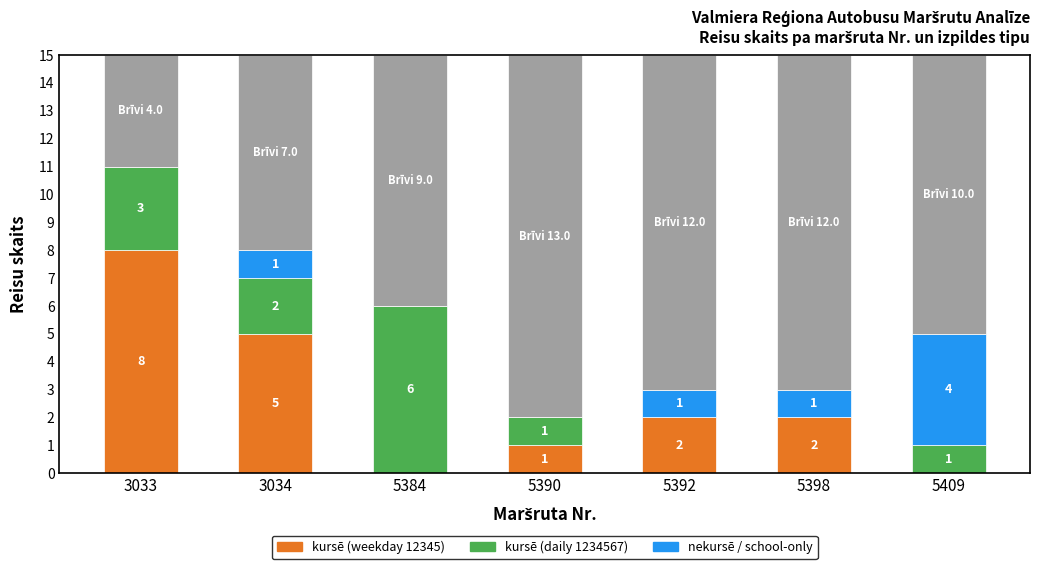

At which label does kursē (daily 1234567) reach its peak?

5384